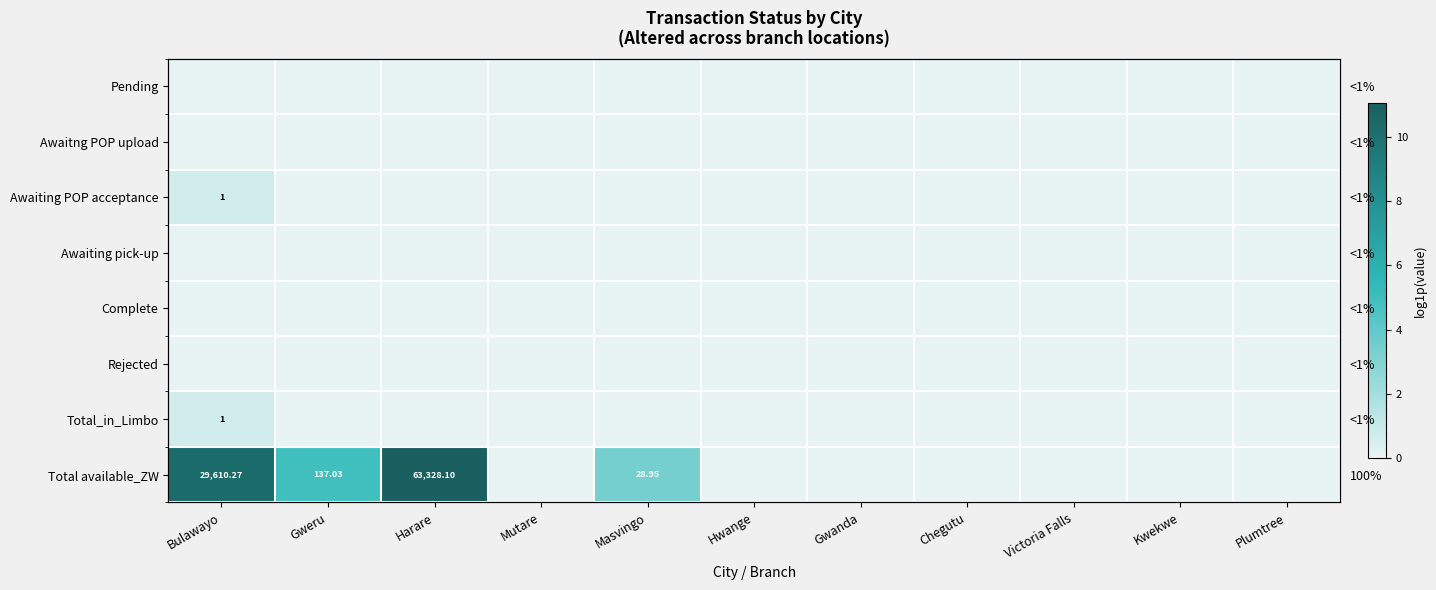

How many data points does each series have?

11